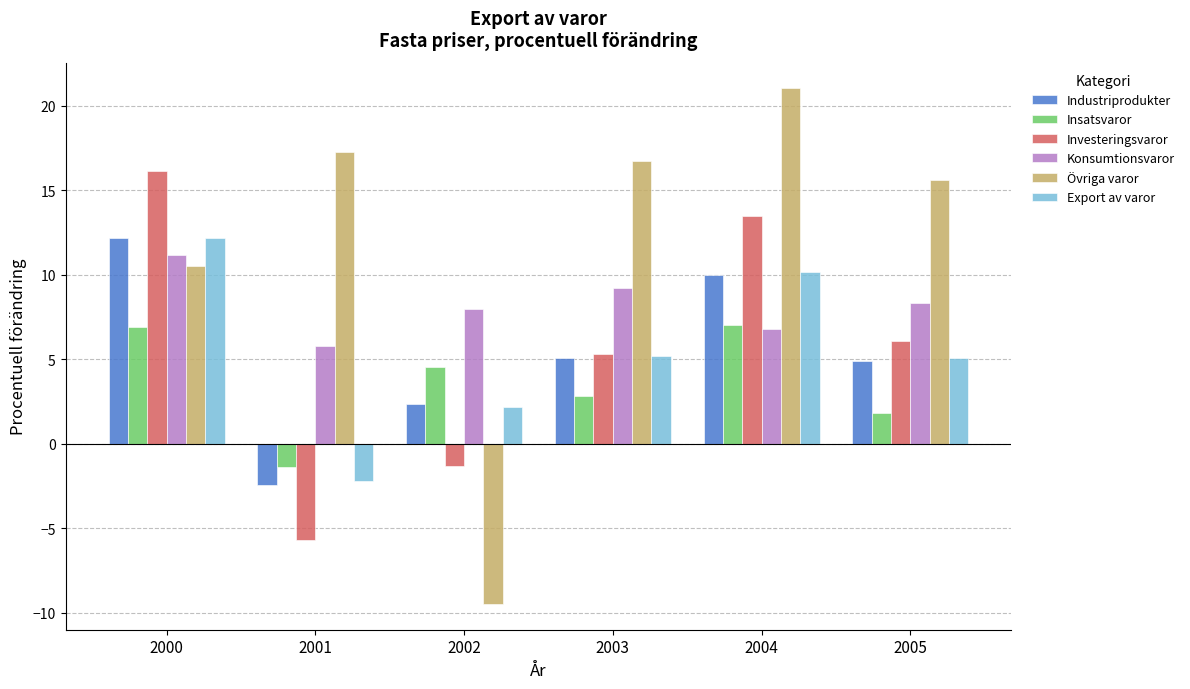

What value does the Konsumtionsvaror series have at 2000?

11.2